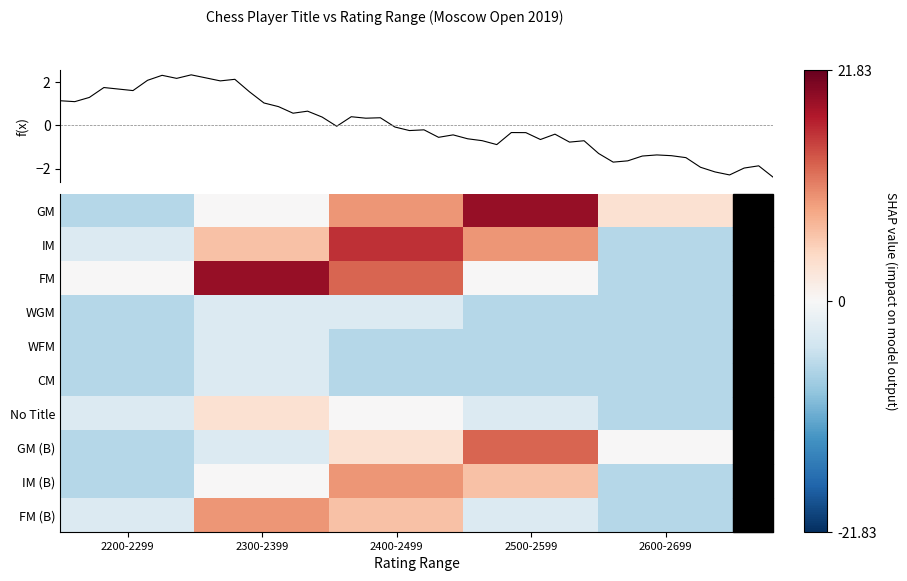

What is the total value across all series at 2400-2499?

4.0